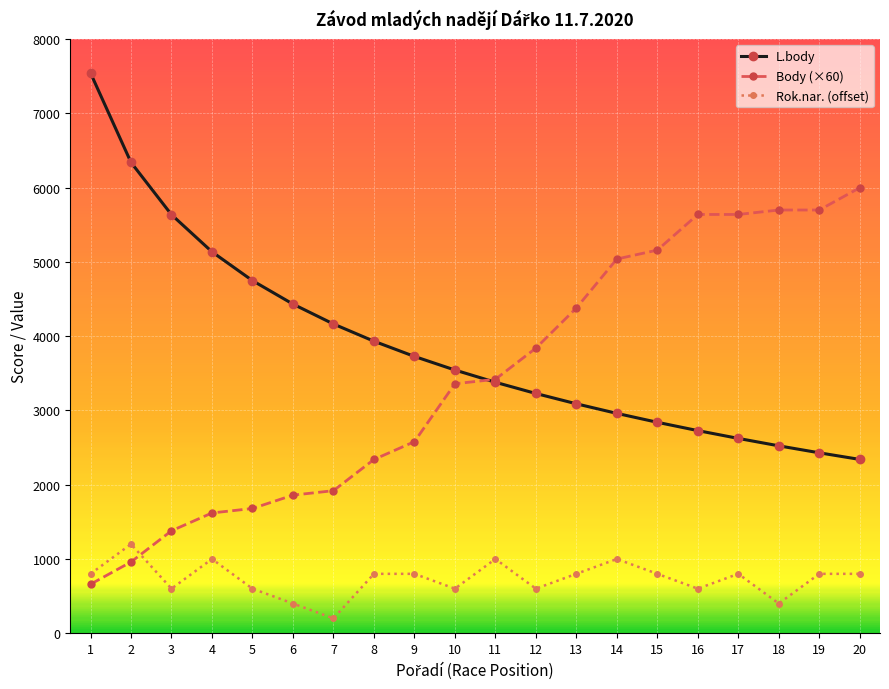

What is the difference between the maximum and minimum values in the Rok.nar. (offset) series?

1000